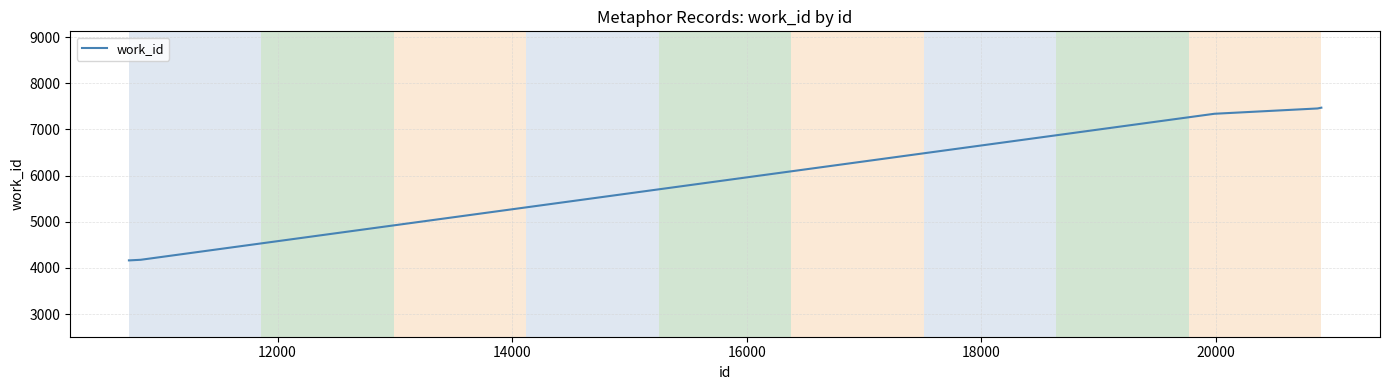

What is the greatest value displayed?

7470